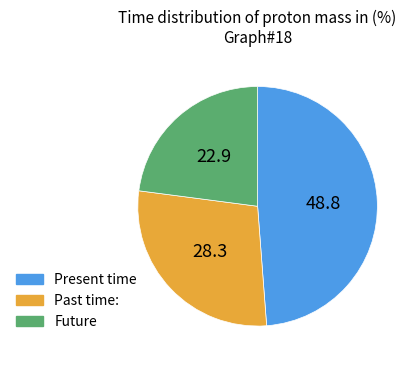

Count the number of slices in the pie.

3